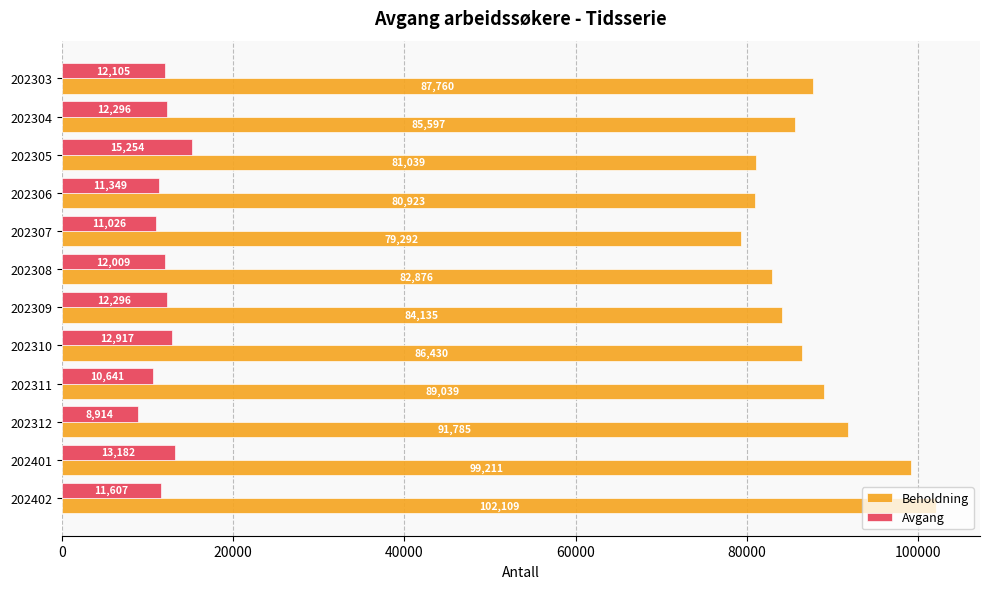

Where is Avgang nearest to the value 12084?

202303